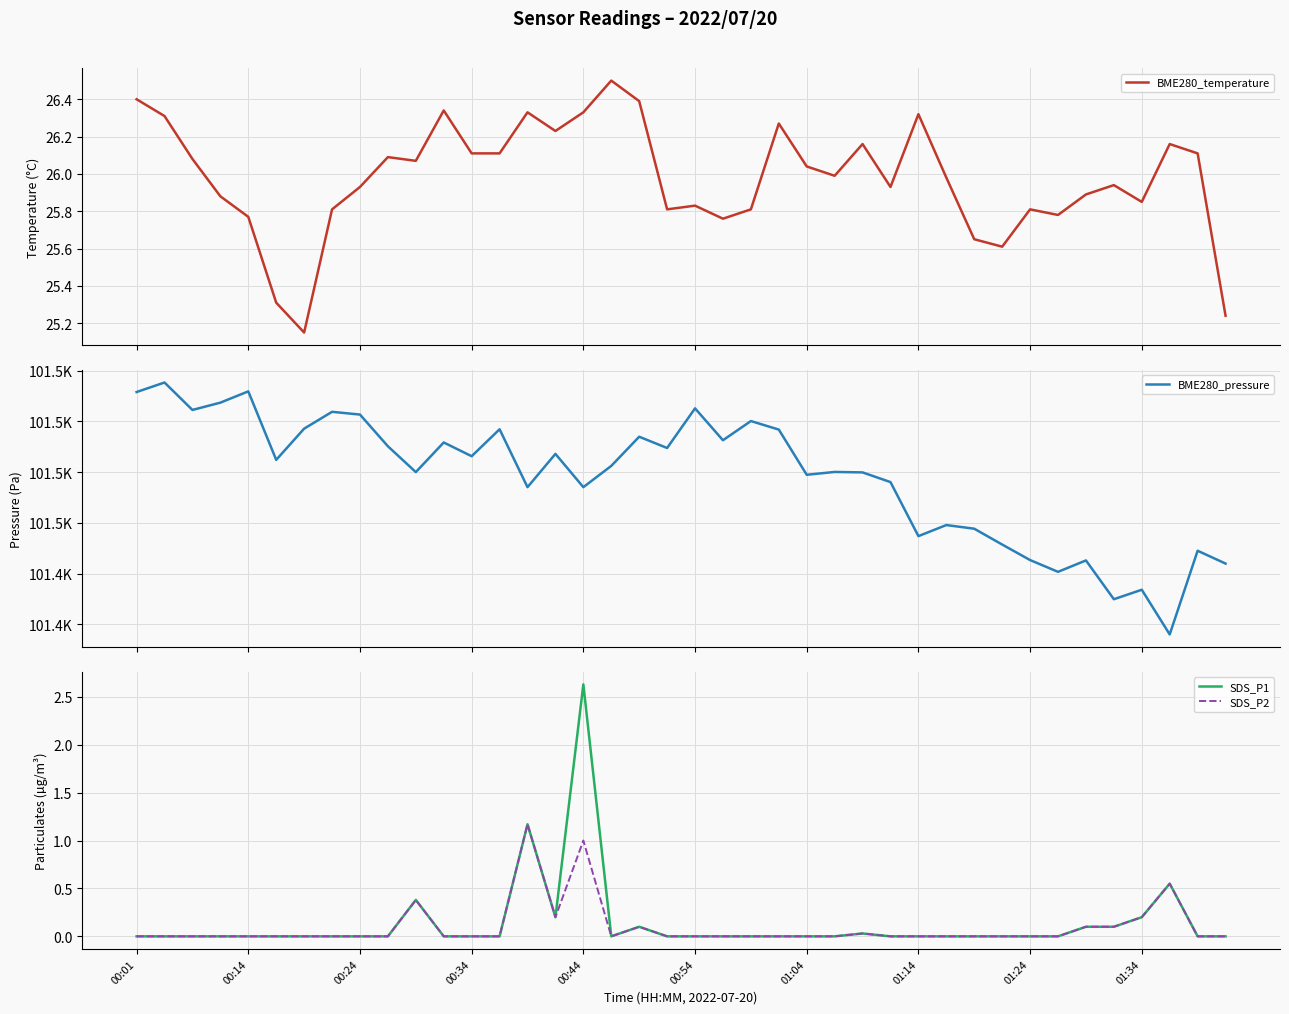

The value of SDS_P1 at 33 is -1.2. True or false?

False